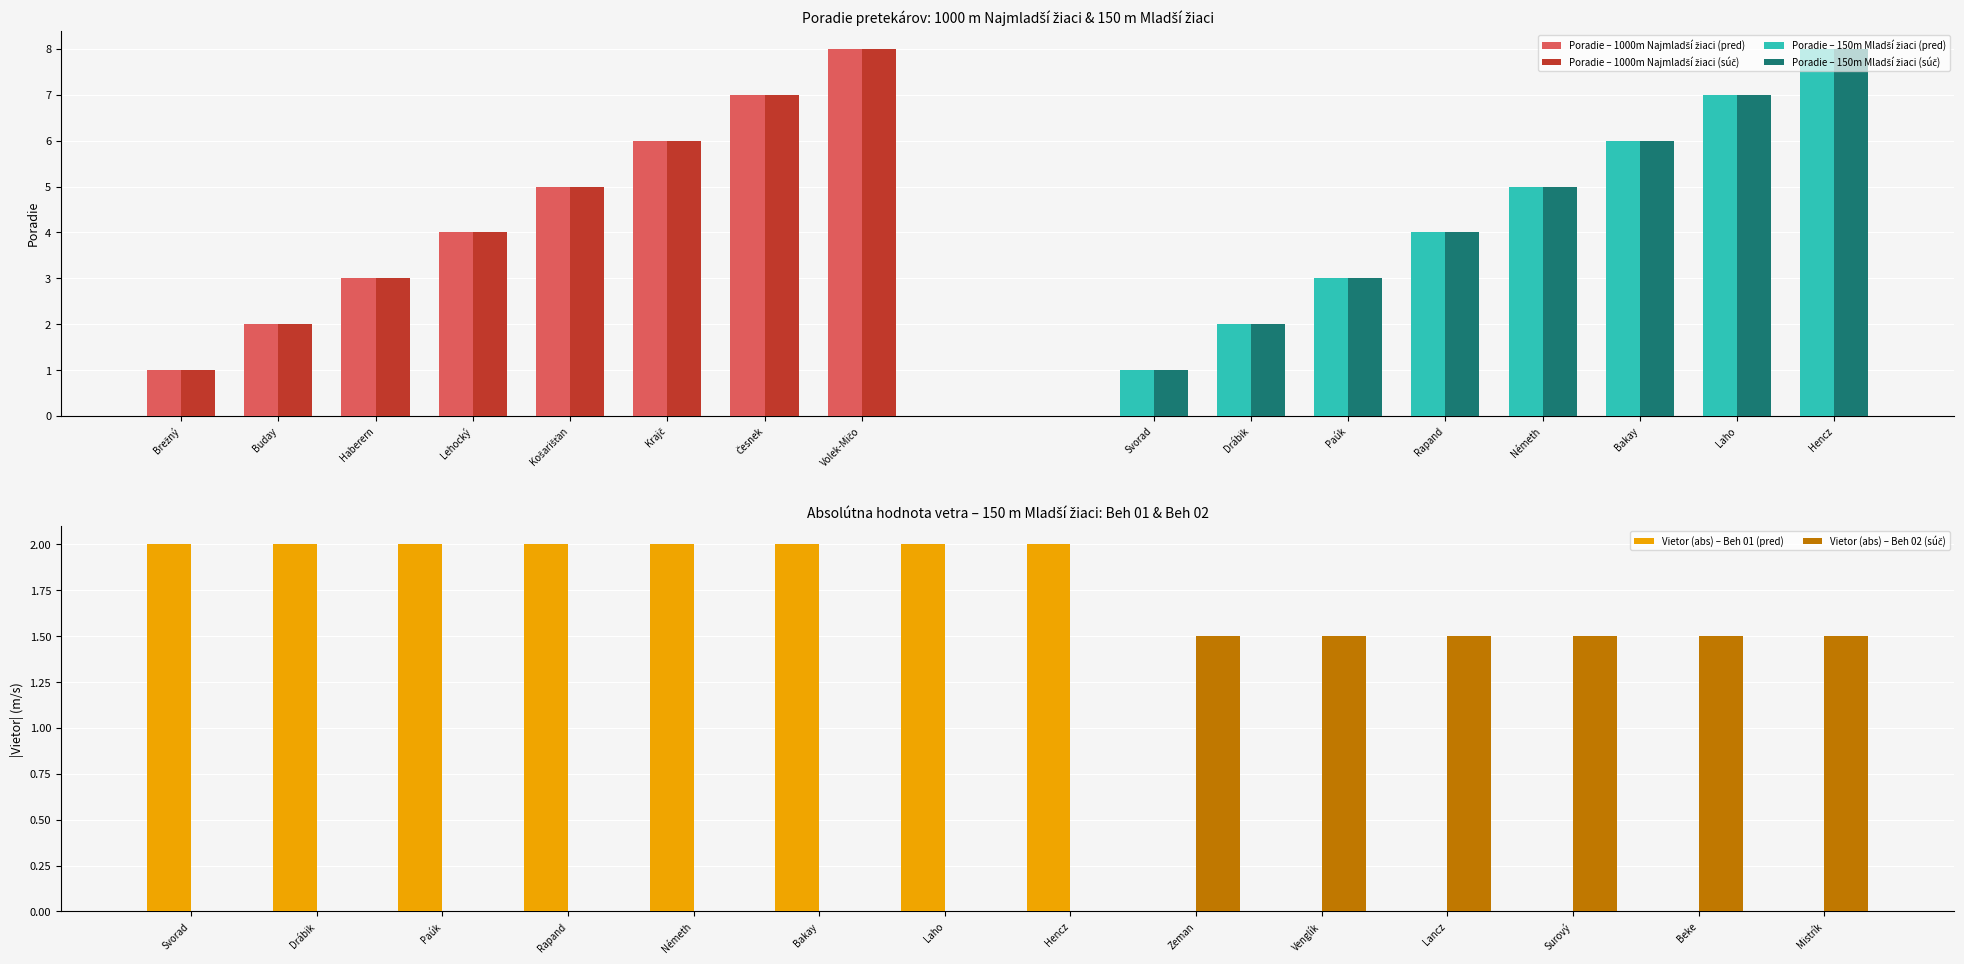

At which label does Poradie first exceed 5?

Krajč